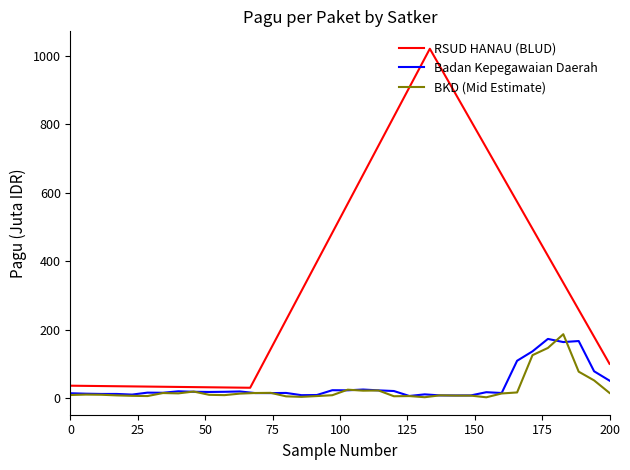

True or false: RSUD HANAU (BLUD) has more than 1 points higher than both neighbors.

False